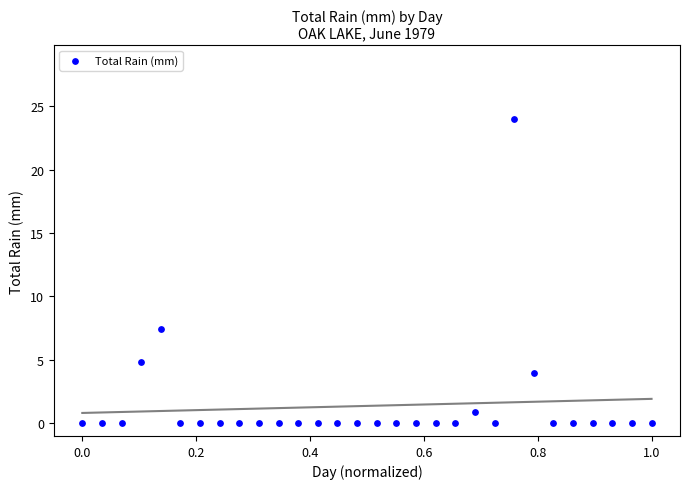

What is the range of X values (max minus min)?

1.0